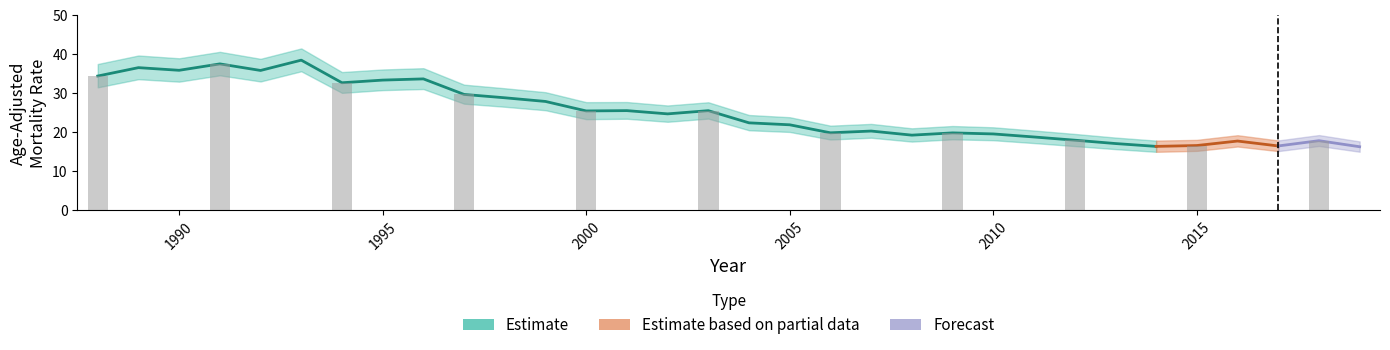

List the labels in order of Rate value, largest first.

1993, 1991, 1989, 1990, 1992, 1988, 1996, 1995, 1994, 1997, 1998, 1999, 2001, 2003, 2000, 2002, 2004, 2005, 2007, 2006, 2009, 2010, 2008, 2011, 2012, 2018, 2016, 2013, 2015, 2017, 2014, 2019